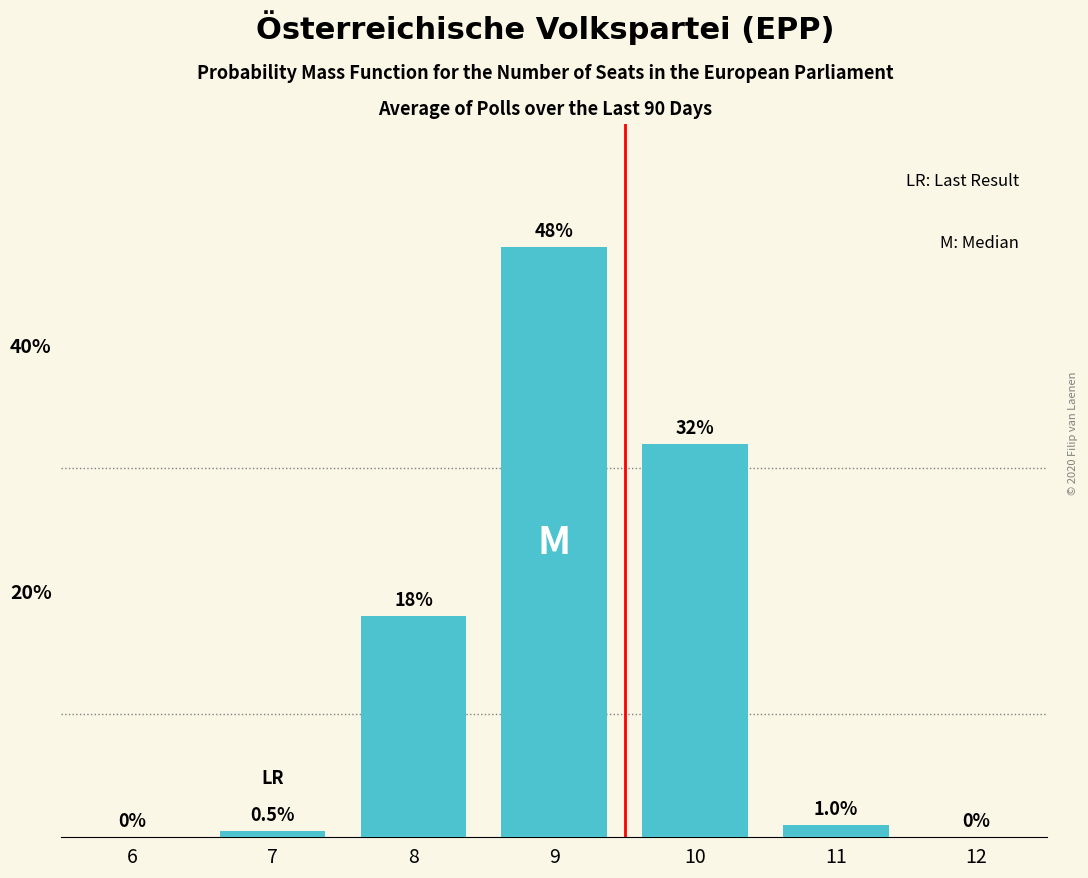

Reading left to right, list all the values displayed in this chart.

6=0.0	7=0.5	8=18.0	9=48.0	10=32.0	11=1.0	12=0.0